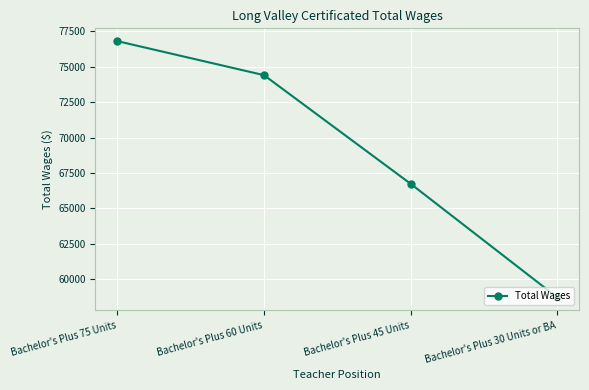

Is this an area chart (filled region under the line)?

No